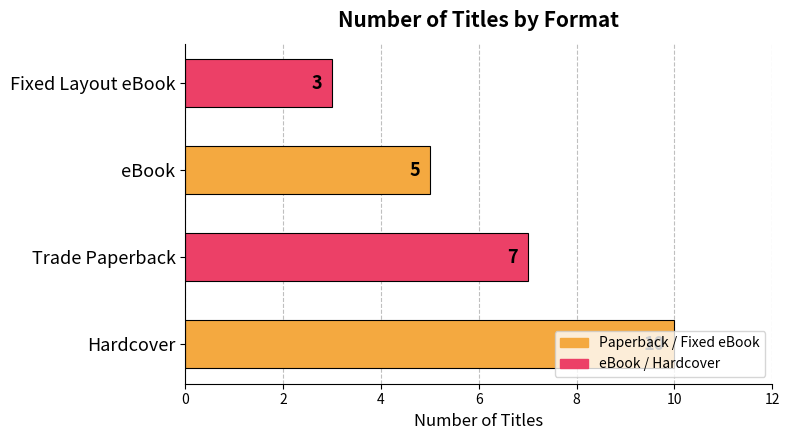

What is the difference between the maximum and minimum values?

7